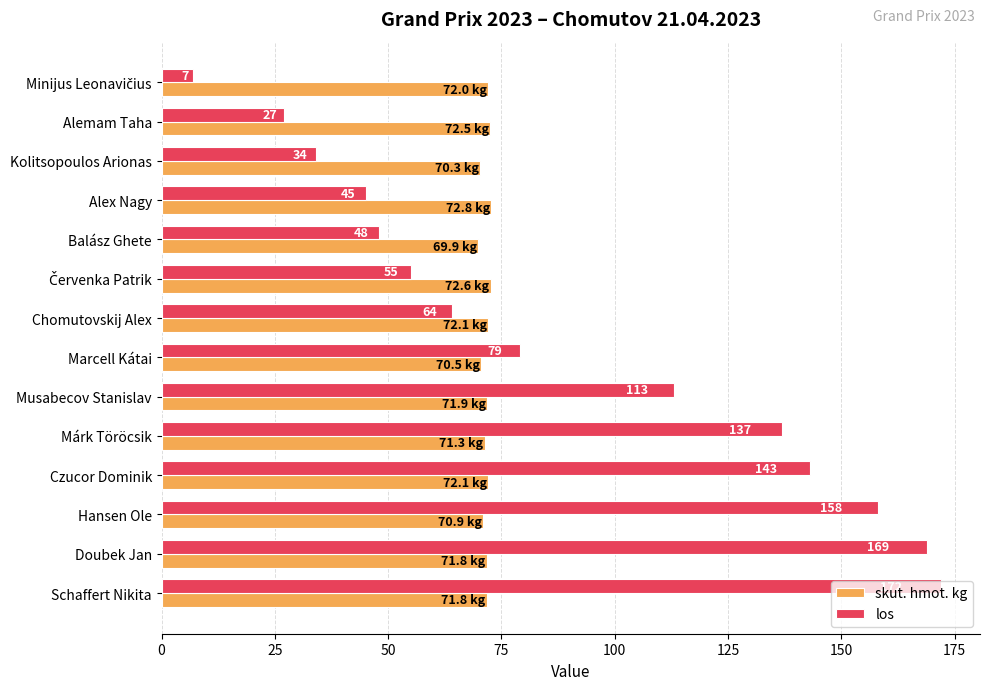

What is the sum of all los values?

1251.0